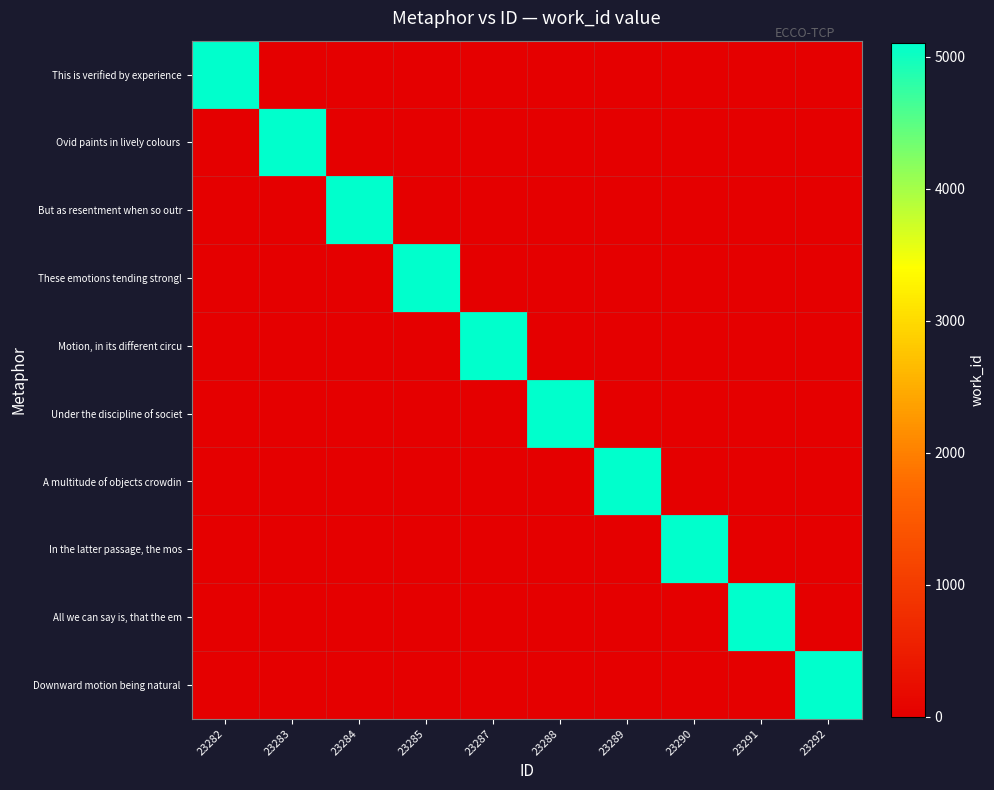

Which series changed the most between 23283 and 23284?

Ovid paints in lively colours